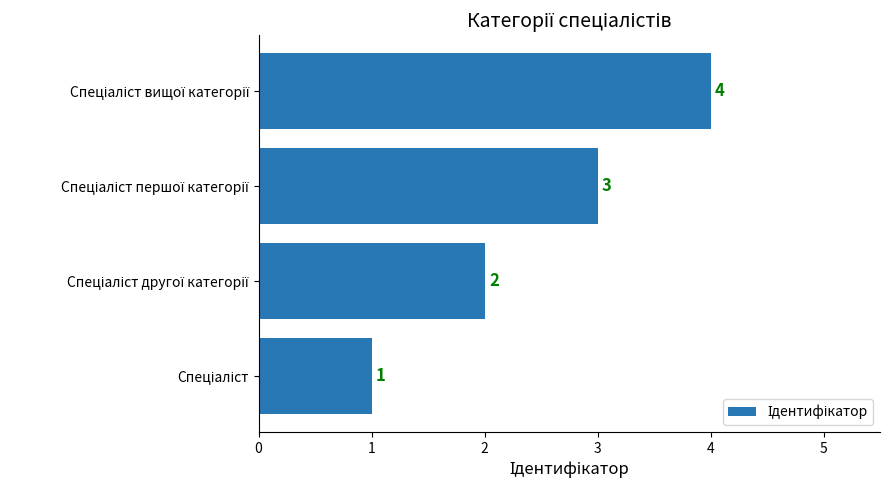

What is the maximum value shown in the chart?

4